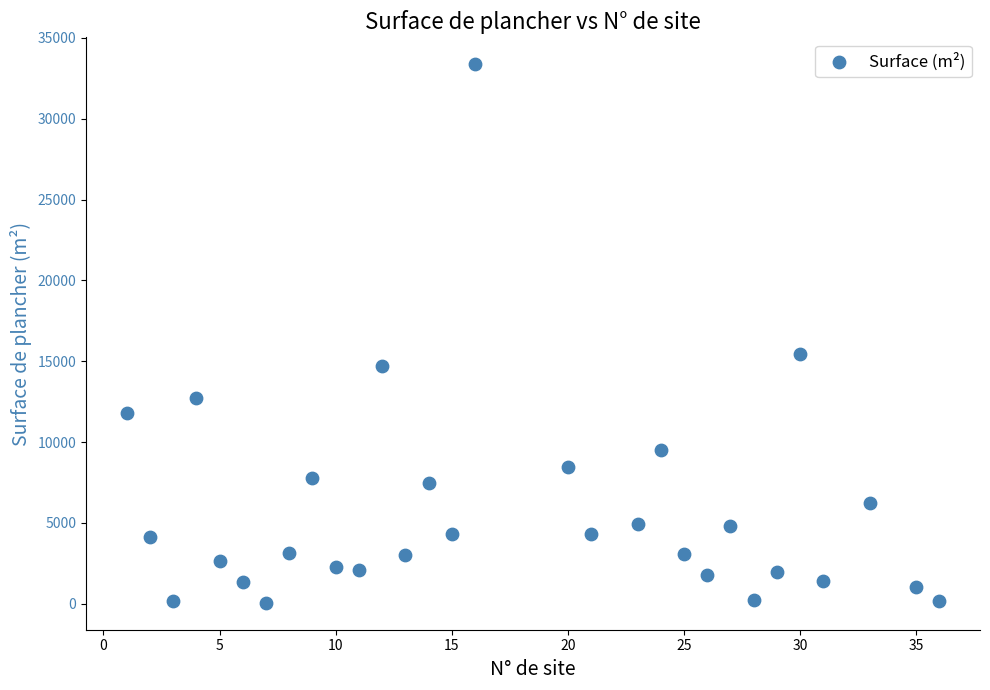

What Y value in the scatter plot is closest to 16717?

15463.3